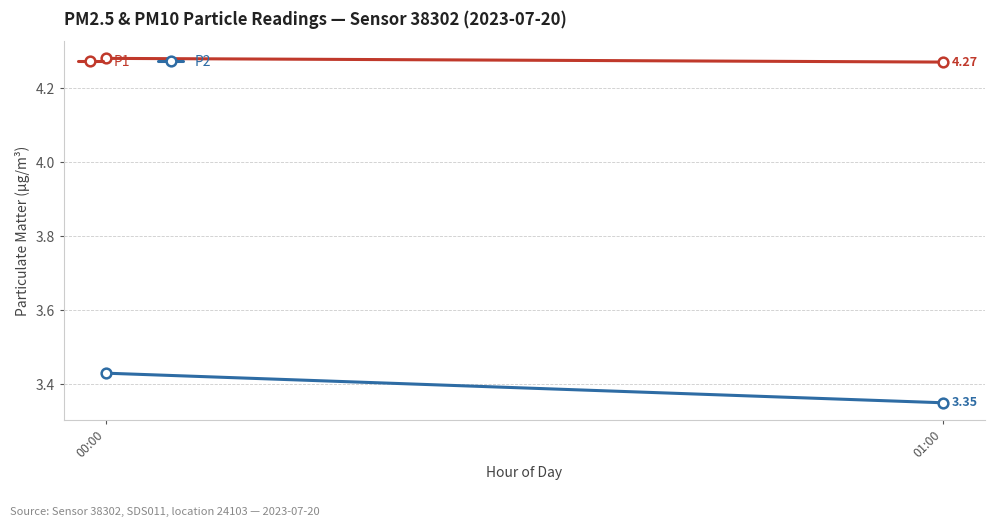

Reading left to right, list all the values displayed in this chart.

P1: 4.3	4.3
P2: 3.4	3.4